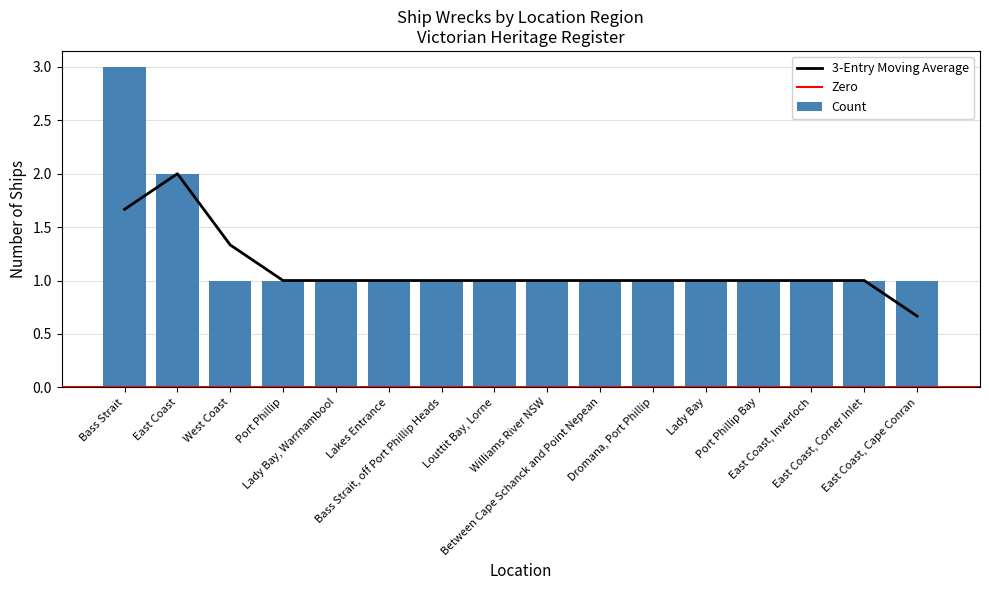

What is the sum of all values?

19